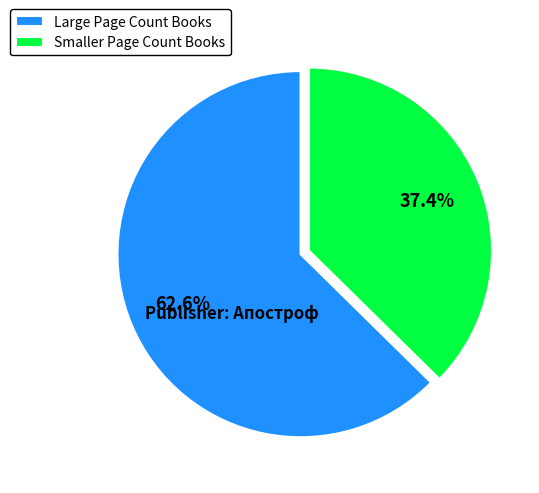

How much of the chart is everything except Smaller Page Count Books?

62.6%